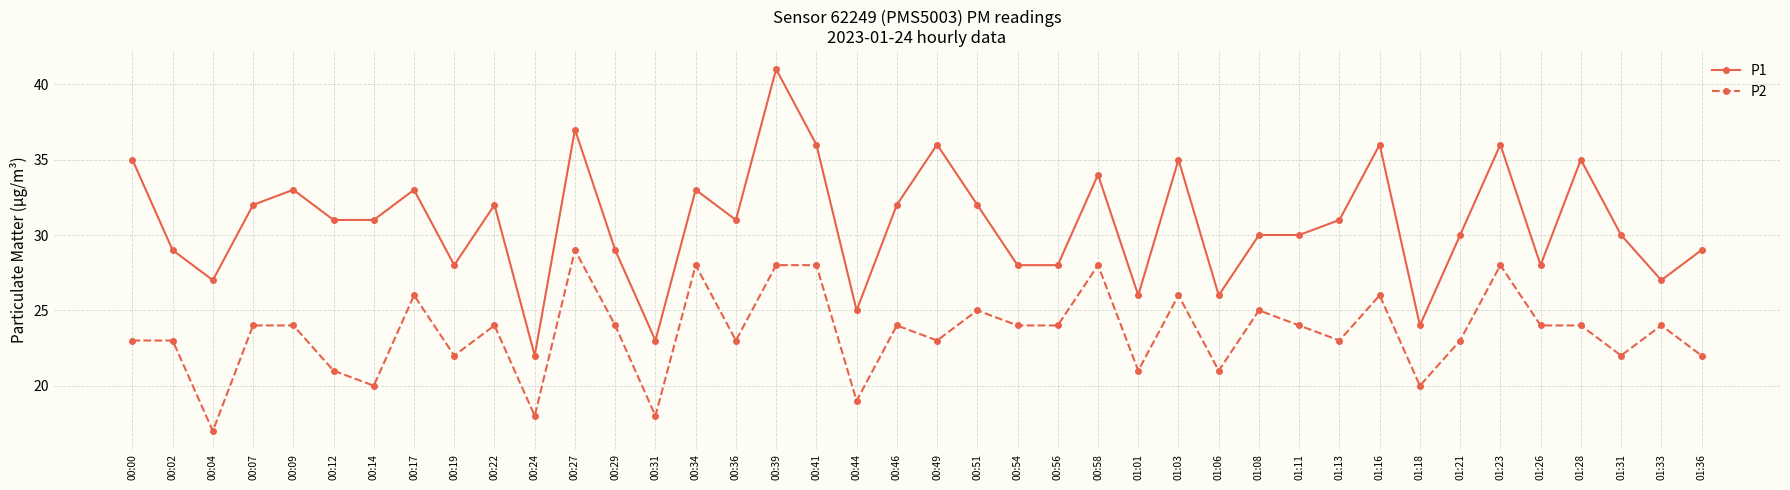

What are all the series names shown in the legend?

P1, P2